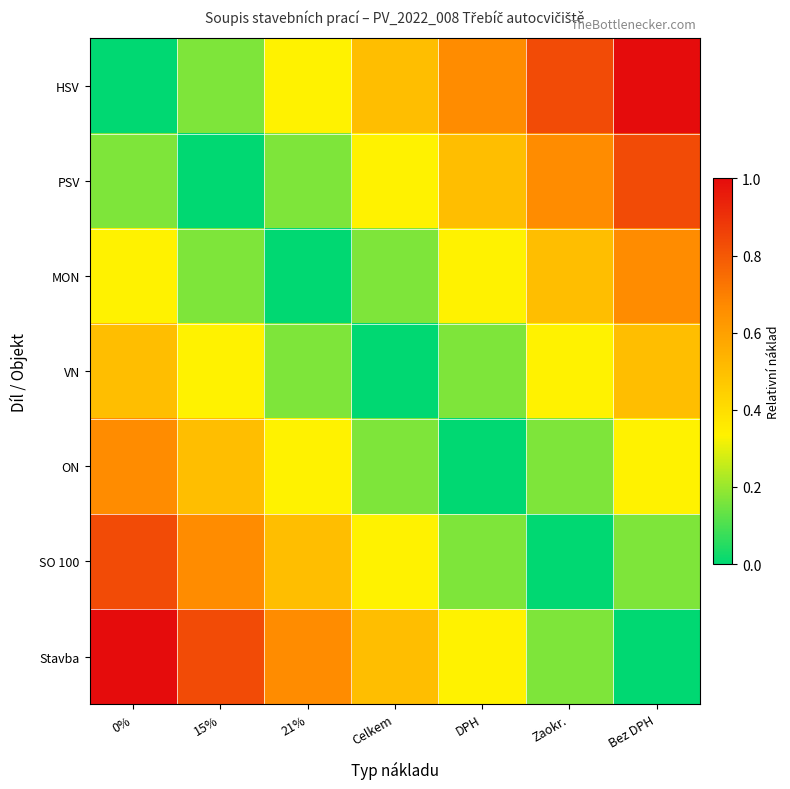

Reading left to right, list all the values displayed in this chart.

HSV: 0%=0.0	15%=0.2	21%=0.3	Celkem=0.5	DPH=0.7	Zaokr.=0.8	Bez DPH=1.0
PSV: 0%=0.2	15%=0.0	21%=0.2	Celkem=0.3	DPH=0.5	Zaokr.=0.7	Bez DPH=0.8
MON: 0%=0.3	15%=0.2	21%=0.0	Celkem=0.2	DPH=0.3	Zaokr.=0.5	Bez DPH=0.7
VN: 0%=0.5	15%=0.3	21%=0.2	Celkem=0.0	DPH=0.2	Zaokr.=0.3	Bez DPH=0.5
ON: 0%=0.7	15%=0.5	21%=0.3	Celkem=0.2	DPH=0.0	Zaokr.=0.2	Bez DPH=0.3
SO 100: 0%=0.8	15%=0.7	21%=0.5	Celkem=0.3	DPH=0.2	Zaokr.=0.0	Bez DPH=0.2
Stavba: 0%=1.0	15%=0.8	21%=0.7	Celkem=0.5	DPH=0.3	Zaokr.=0.2	Bez DPH=0.0